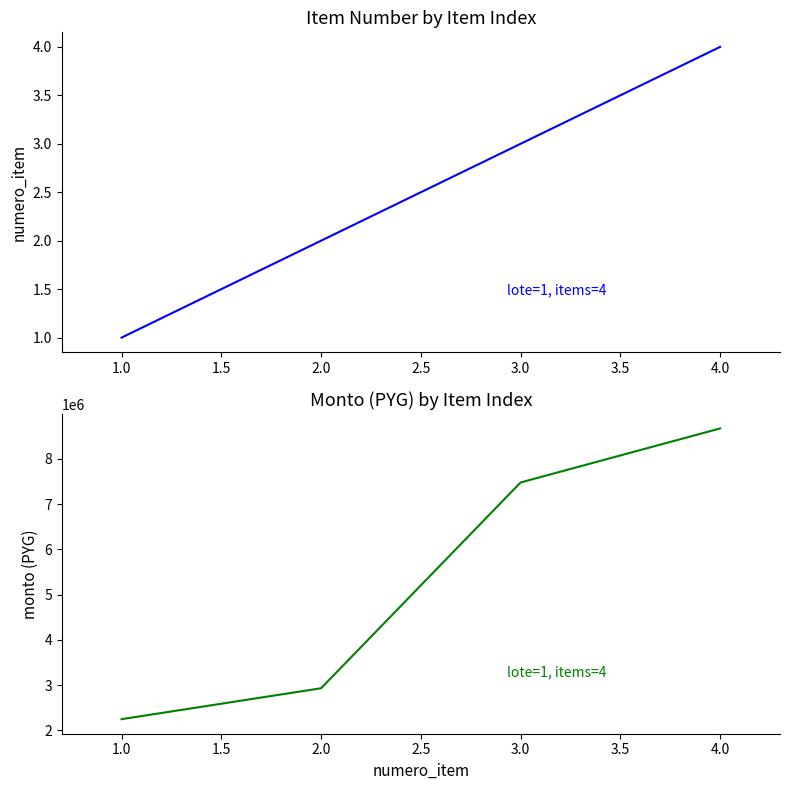

True or false: numero_item and monto intersect in this chart.

False